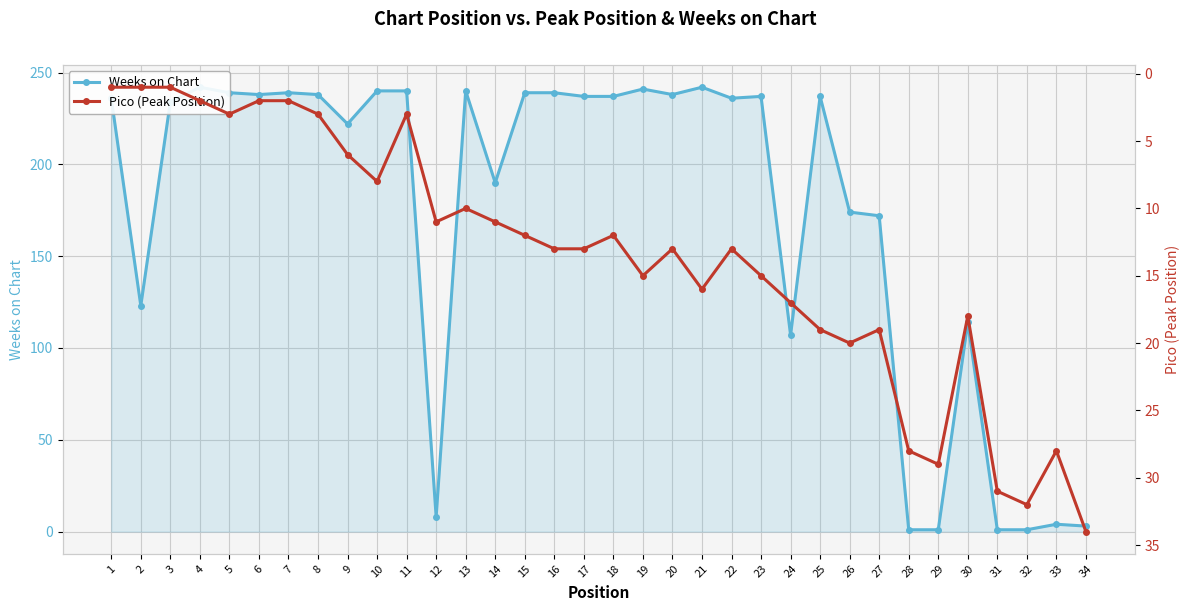

How many series are shown in this chart?

2